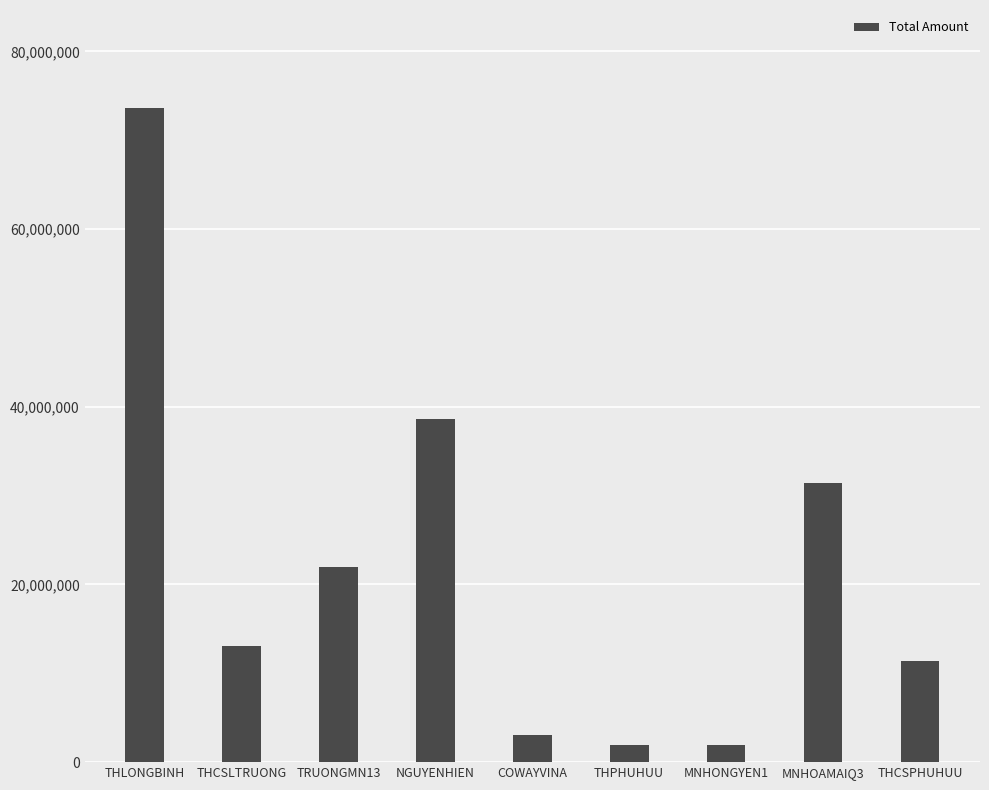

True or false: the data shows 1893300 at MNHONGYEN1.

True